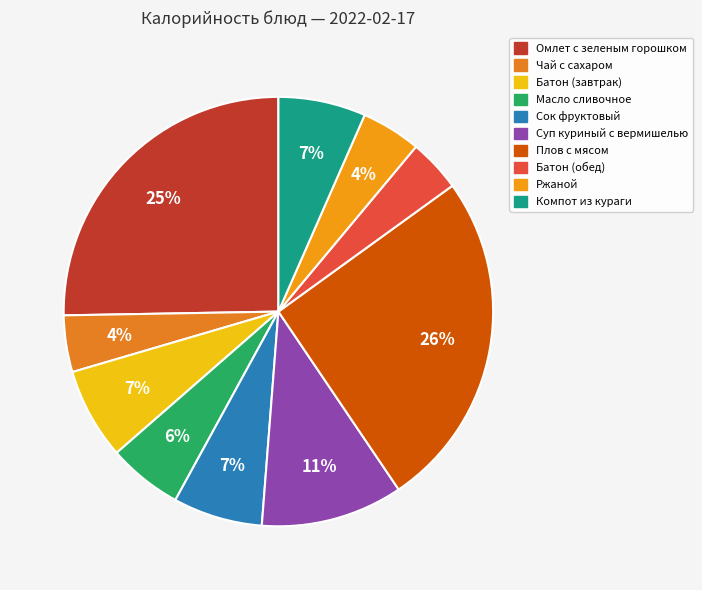

Count the number of slices in the pie.

10